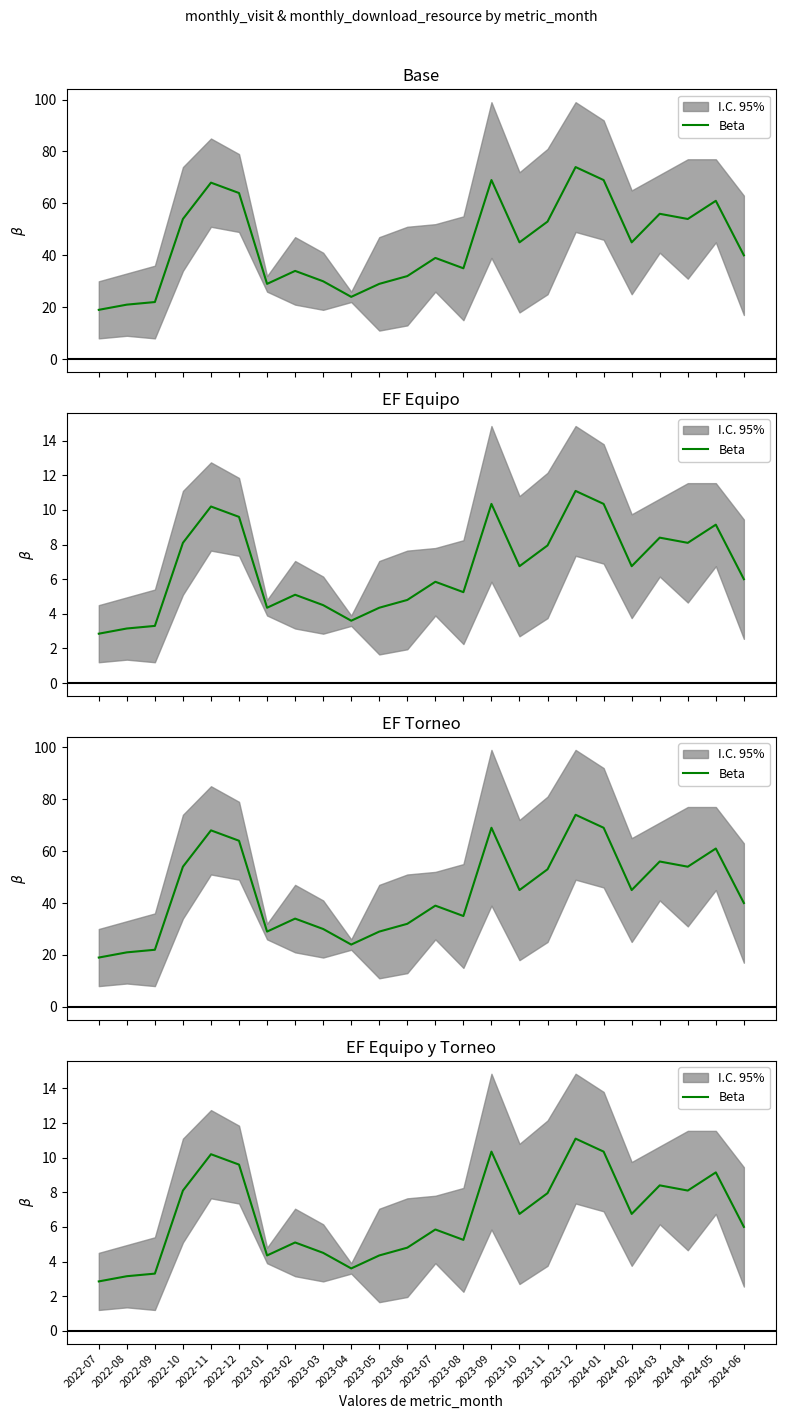

The value at 2023-08 is 9.3. True or false?

False